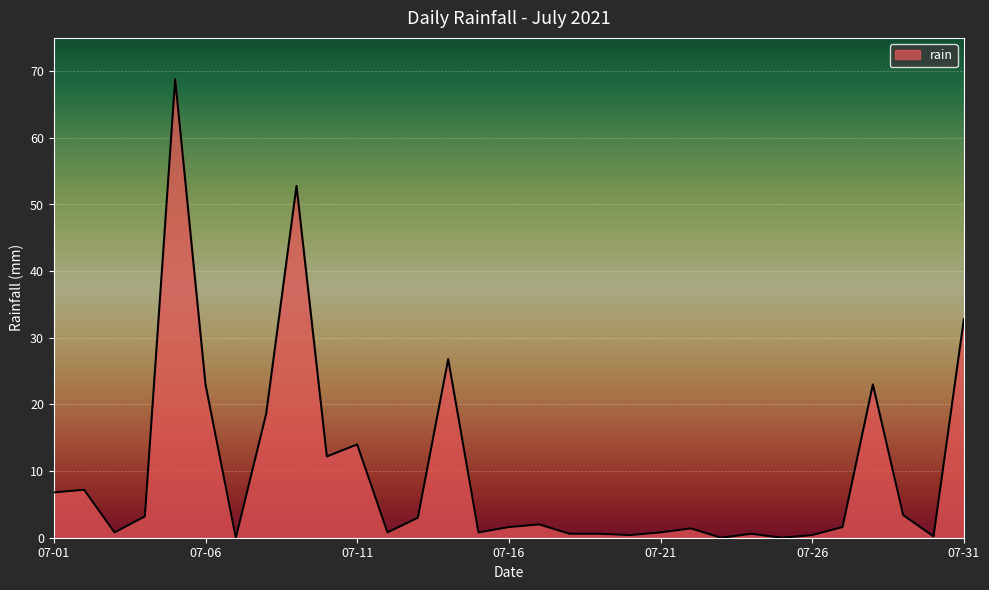

What is the difference between the maximum and minimum values?

68.8